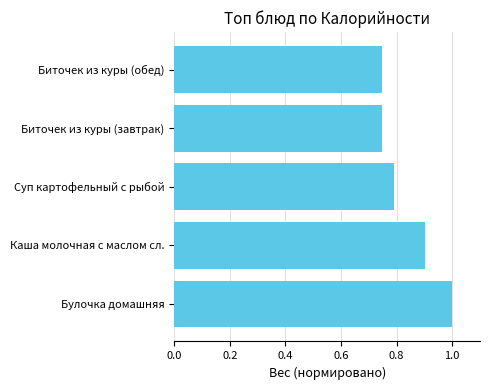

What is the difference between the maximum and minimum values?

0.3